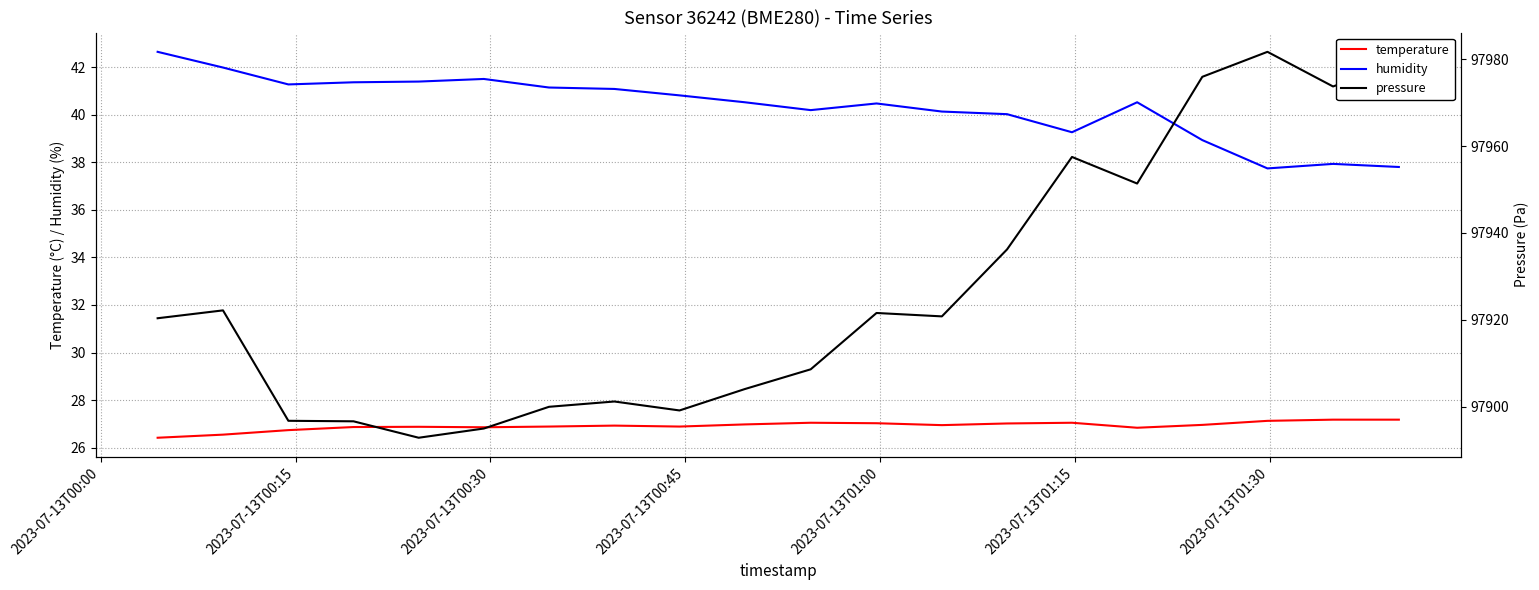

What position from the right is 2023-07-13T00:00?

20